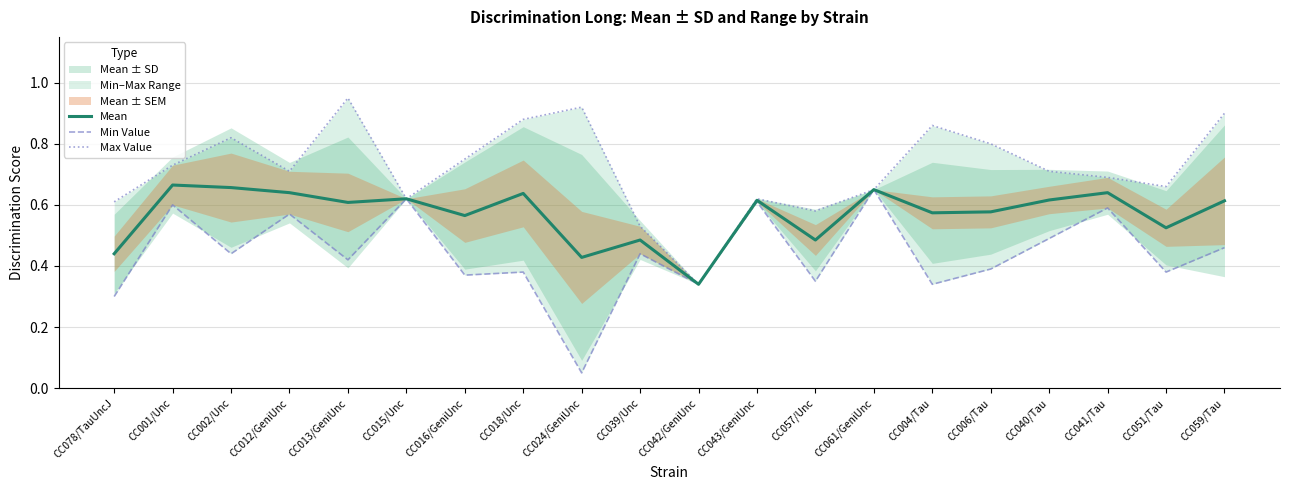

What is the label of the 12th point from the left?

CC043/GeniUnc